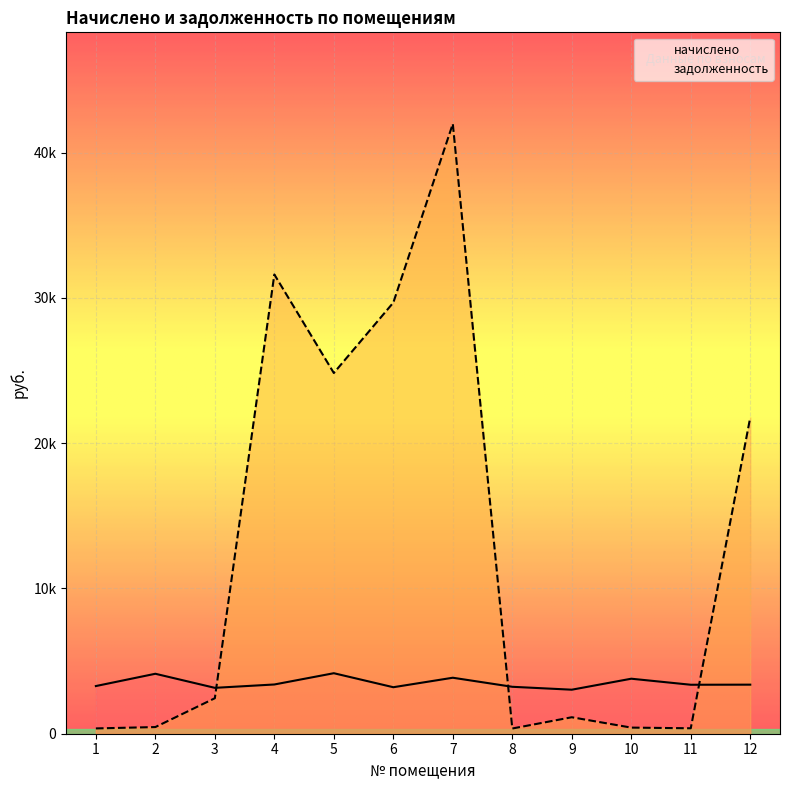

True or false: задолженность and начислено cross at least once.

True